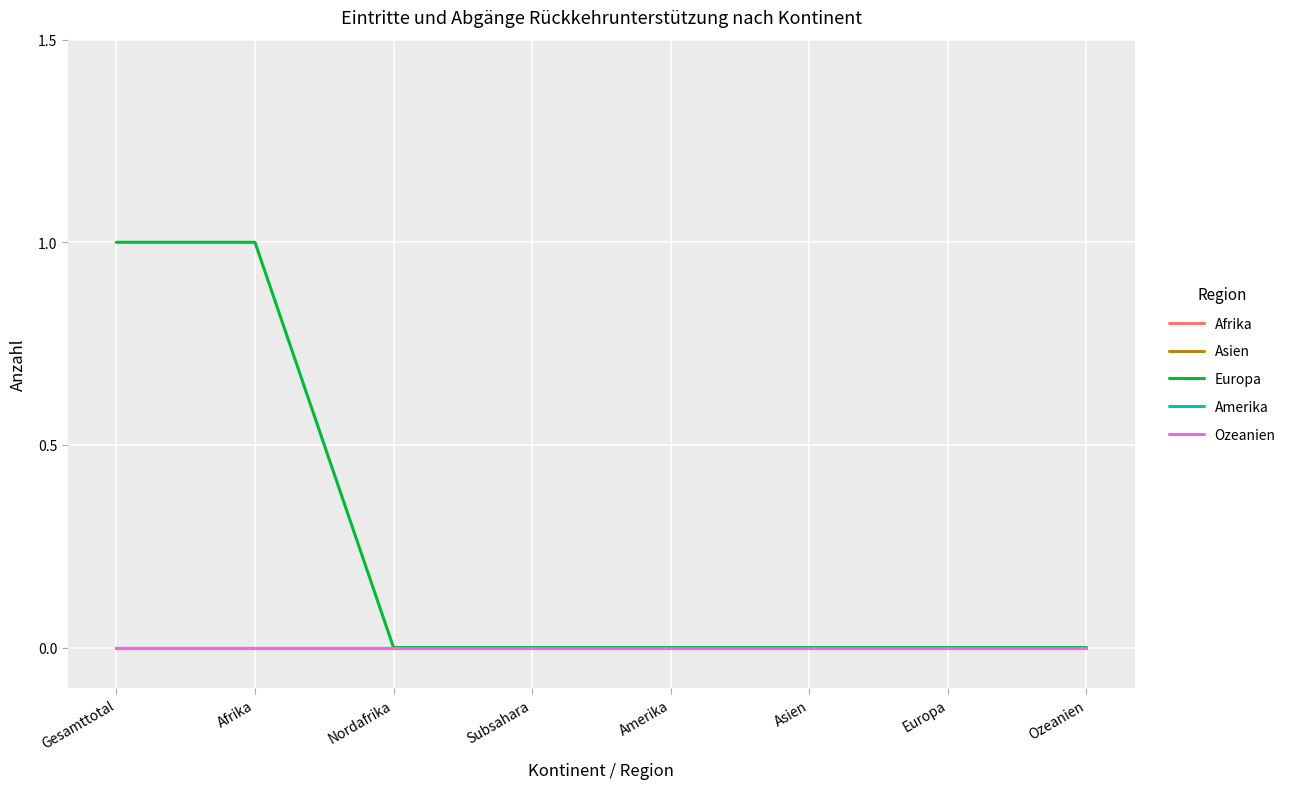

Where is Asien nearest to the value 0?

Gesamttotal